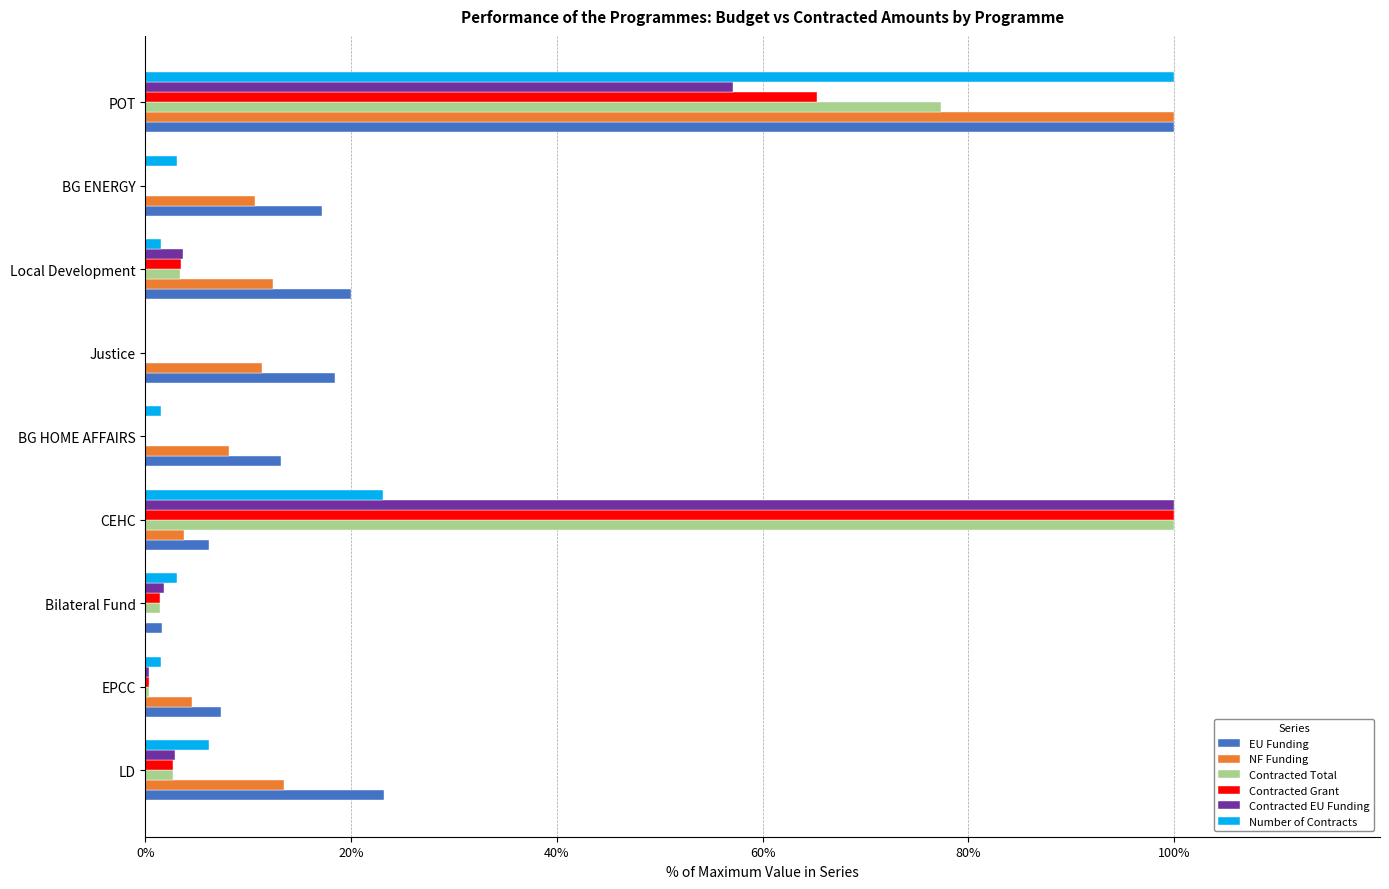

Is the value of Contracted Total at EPCC greater than the value of Number of Contracts at CEHC?

No